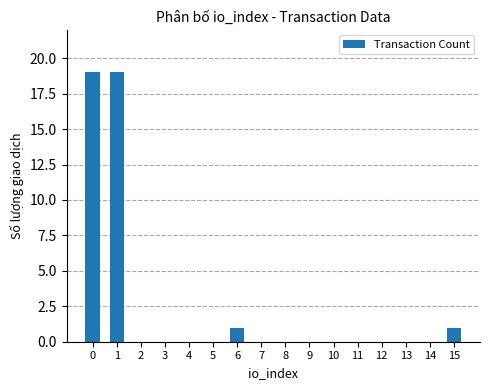

The chart shows a value of 0 at 7. True or false?

True